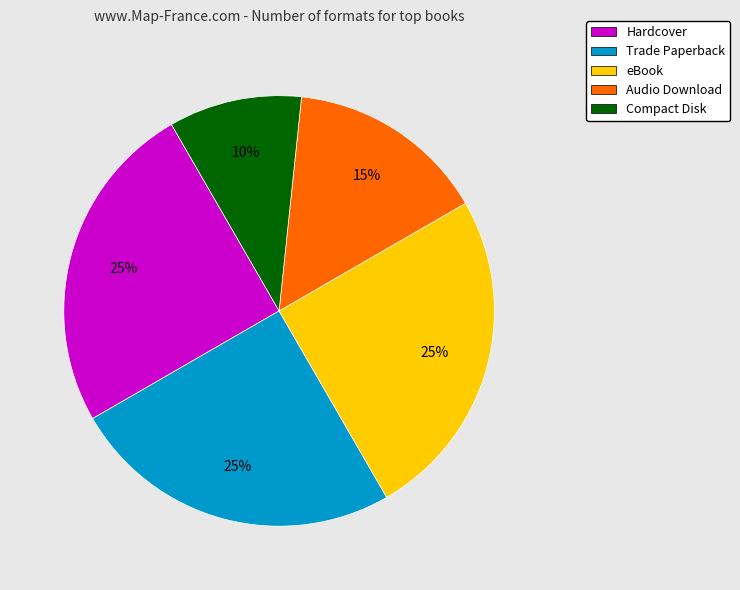

To the nearest percent, what is the combined percentage of Hardcover and Compact Disk?

35%